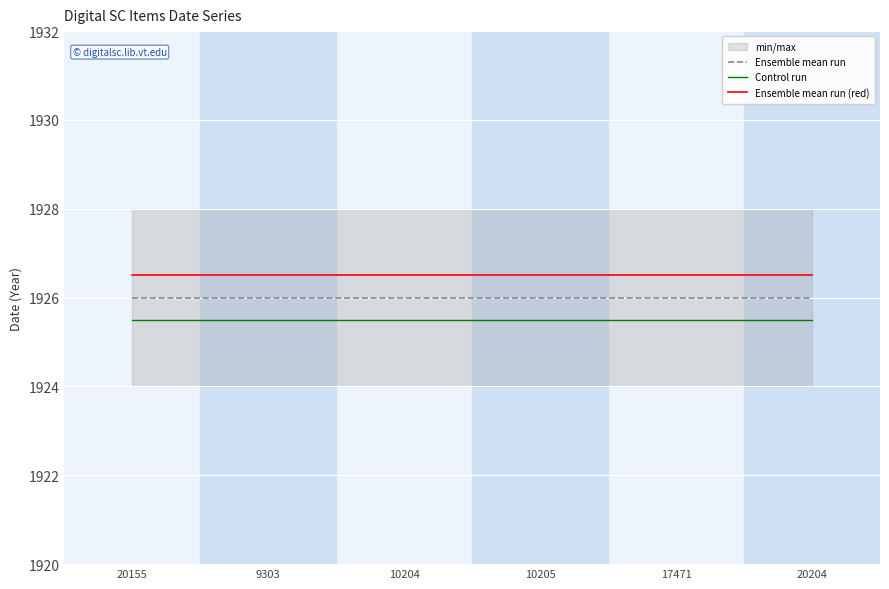

Is it true that Ensemble mean run (red) equals 658.0 at 9303?

False